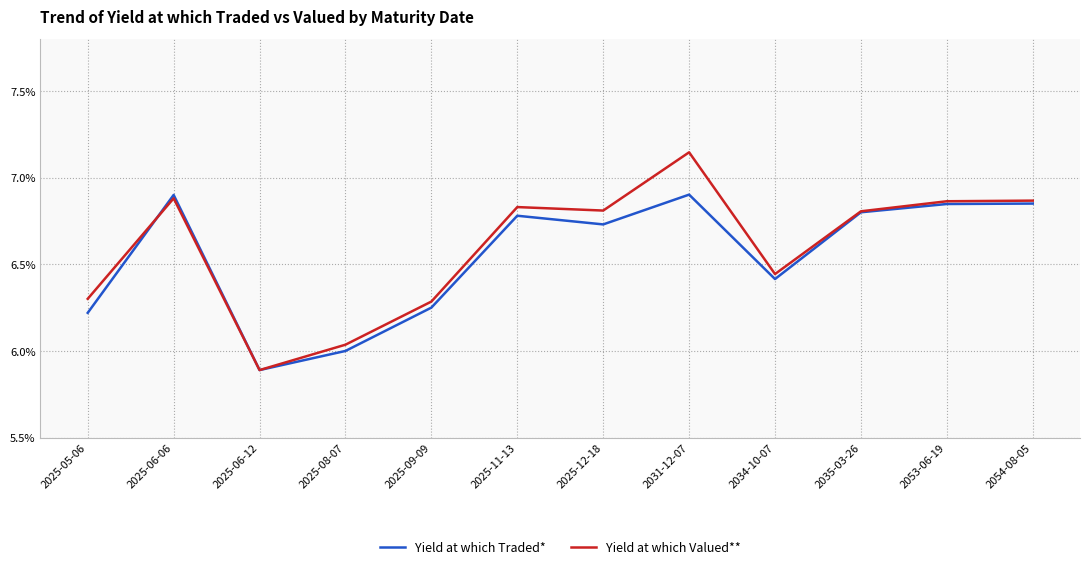

Is this an area chart (filled region under the line)?

No